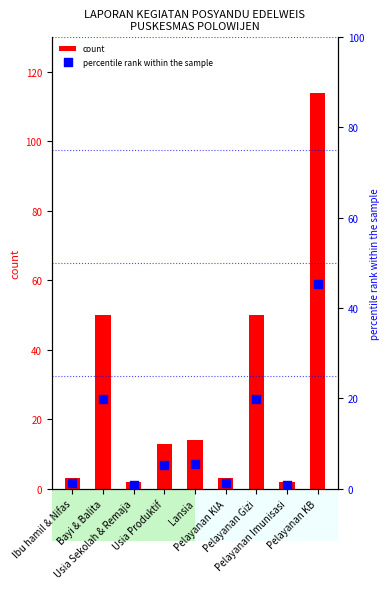

Which series contains the lowest Y value?

percentile rank within the sample